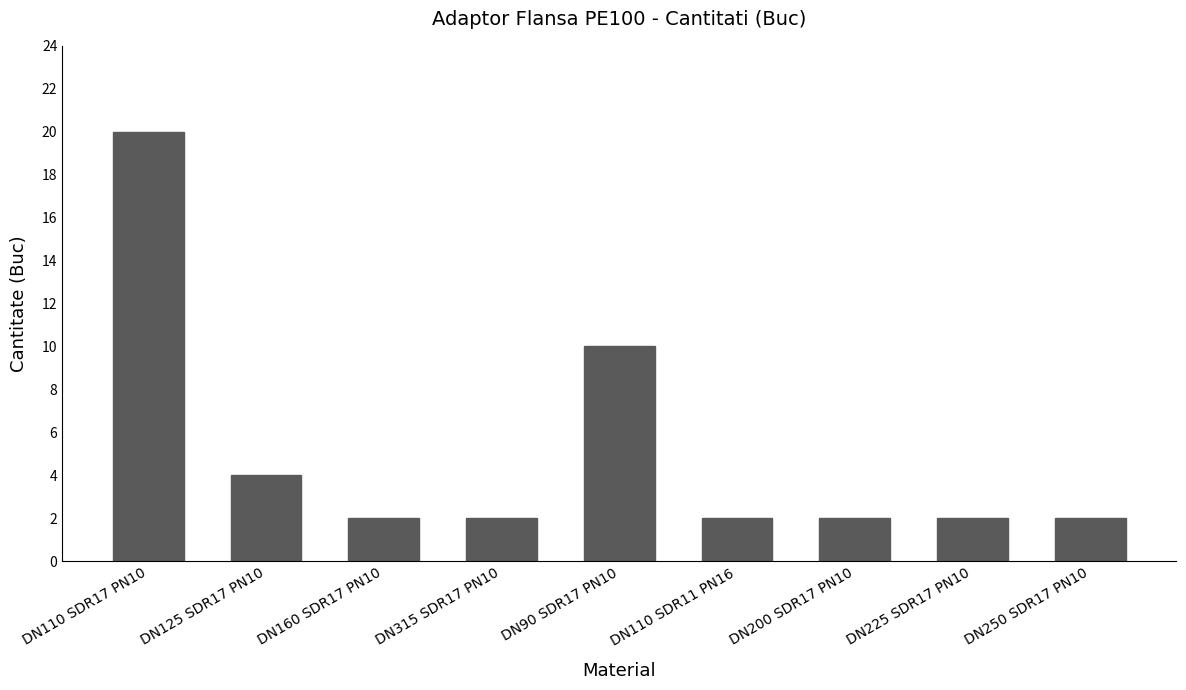

How many data points does each series have?

9